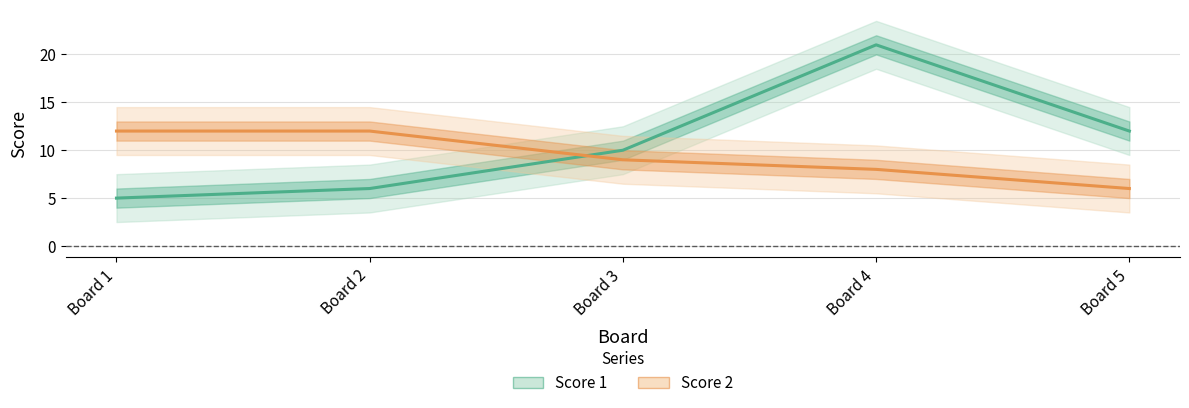

What is the difference between the highest and lowest values at Board 3?

1